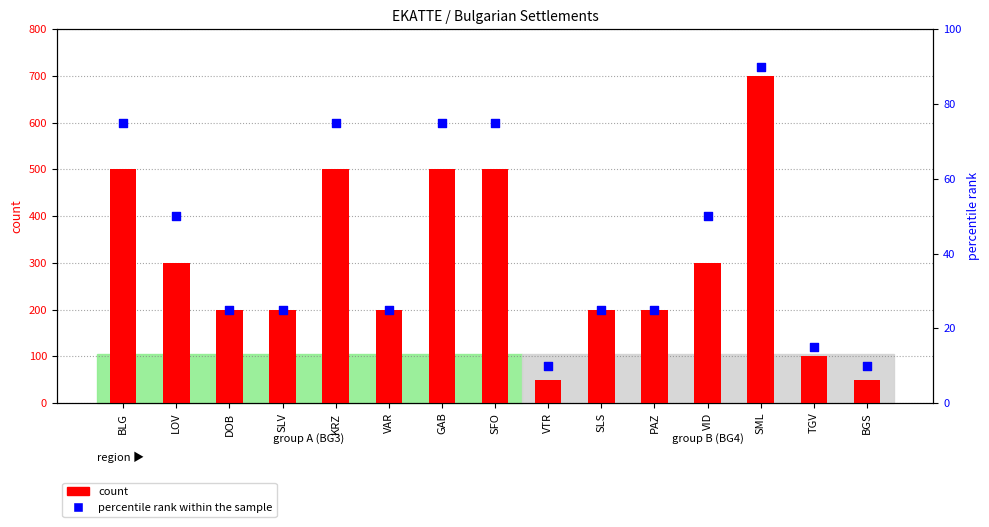

Is the value of percentile rank within the sample at VTR greater than the value of count at BLG?

No